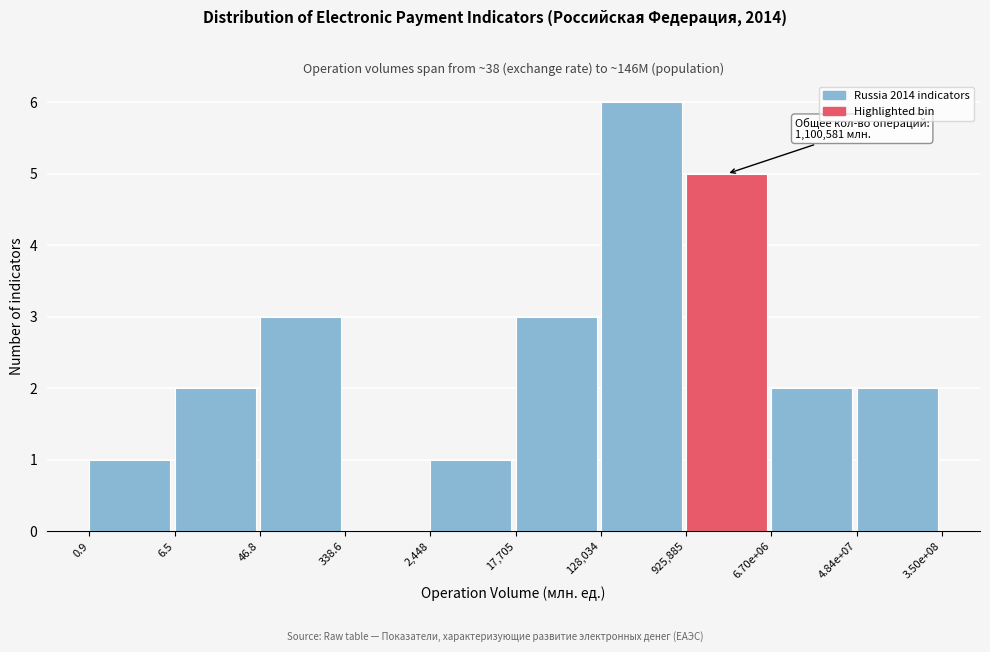

Reading left to right, list all the values displayed in this chart.

0.9=1	6.5=2	46.8=3	338.6=0	2,448=1	17,705=3	128,034=6	925,885=5	6.70e+06=2	4.84e+07=2